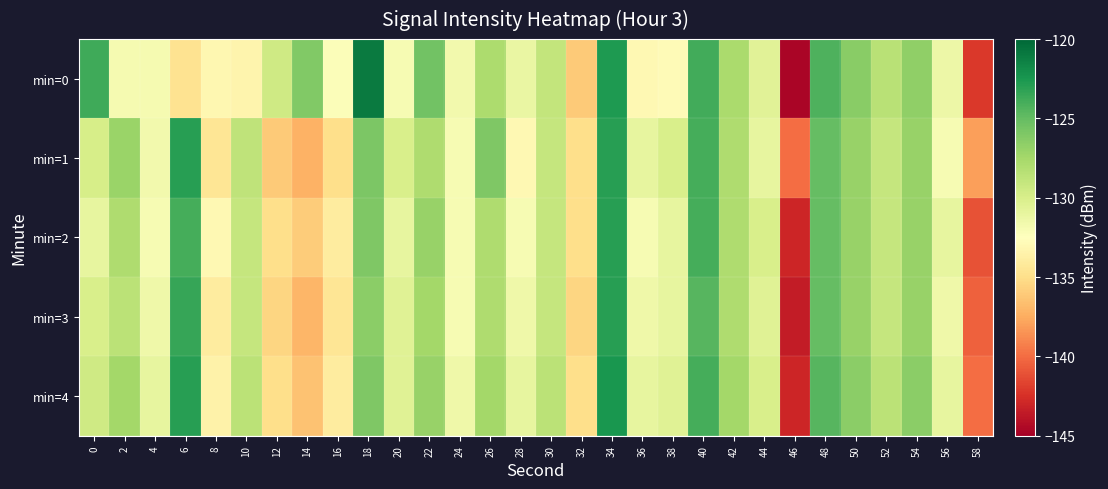

Reading left to right, transcribe all the data shown in this chart.

min=0: 0=-123.8	2=-131.8	4=-131.9	6=-134.7	8=-133.1	10=-133.4	12=-129.5	14=-126.1	16=-132.2	18=-121.0	20=-132.0	22=-125.5	24=-131.7	26=-127.8	28=-131.2	30=-128.9	32=-136.0	34=-122.7	36=-133.1	38=-132.8	40=-123.8	42=-127.8	44=-130.6	46=-144.7	48=-124.3	50=-126.4	52=-128.5	54=-126.7	56=-131.4	58=-142.2
min=1: 0=-129.9	2=-127.1	4=-131.7	6=-123.0	8=-134.5	10=-128.7	12=-136.0	14=-137.2	16=-135.0	18=-125.9	20=-130.0	22=-128.0	24=-132.0	26=-126.0	28=-133.0	30=-129.0	32=-135.0	34=-123.0	36=-131.0	38=-130.0	40=-124.0	42=-128.0	44=-131.0	46=-140.0	48=-125.0	50=-127.0	52=-129.0	54=-127.0	56=-132.0	58=-138.0
min=2: 0=-131.0	2=-128.0	4=-132.0	6=-124.0	8=-133.0	10=-129.0	12=-135.0	14=-136.0	16=-134.0	18=-126.0	20=-131.0	22=-127.0	24=-132.0	26=-128.0	28=-132.0	30=-129.0	32=-135.0	34=-123.0	36=-132.0	38=-131.0	40=-124.0	42=-128.0	44=-130.0	46=-143.0	48=-125.0	50=-127.0	52=-129.0	54=-127.0	56=-131.0	58=-141.0
min=3: 0=-130.0	2=-128.5	4=-131.5	6=-123.5	8=-134.0	10=-129.0	12=-135.5	14=-137.0	16=-134.5	18=-126.5	20=-130.5	22=-127.5	24=-132.0	26=-128.0	28=-131.5	30=-129.0	32=-135.5	34=-123.0	36=-131.5	38=-131.0	40=-124.5	42=-128.0	44=-130.5	46=-143.5	48=-125.0	50=-127.0	52=-129.0	54=-127.0	56=-131.5	58=-140.5
min=4: 0=-129.5	2=-127.5	4=-131.0	6=-123.0	8=-133.5	10=-128.5	12=-135.0	14=-136.5	16=-134.0	18=-126.0	20=-130.5	22=-127.0	24=-131.5	26=-127.5	28=-131.0	30=-128.5	32=-135.0	34=-122.5	36=-131.0	38=-130.5	40=-124.0	42=-127.5	44=-130.0	46=-143.0	48=-124.5	50=-126.5	52=-128.5	54=-126.5	56=-131.0	58=-140.0